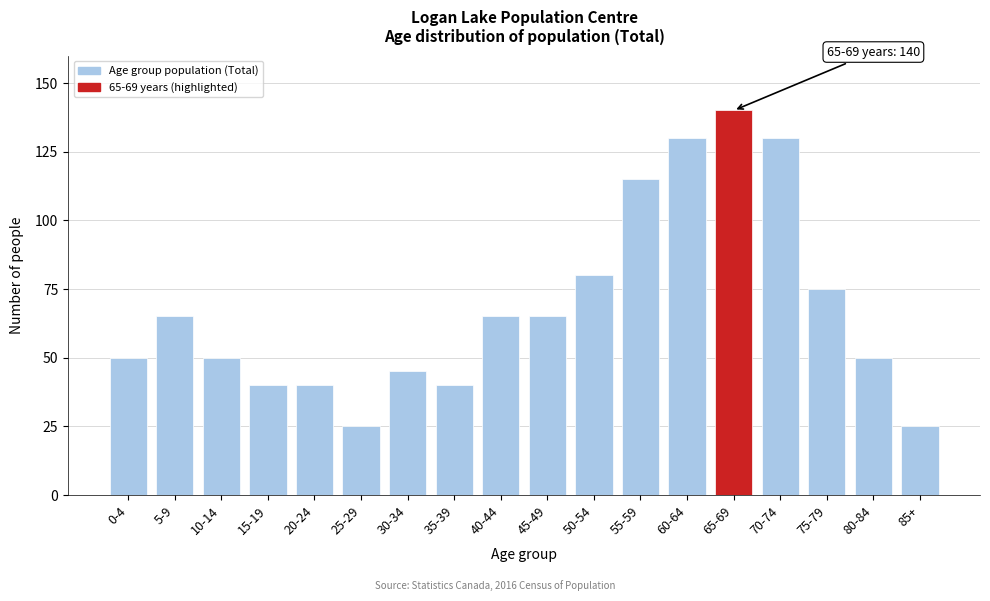

Reading left to right, what are all the values shown in this chart?

50	65	50	40	40	25	45	40	65	65	80	115	130	140	130	75	50	25